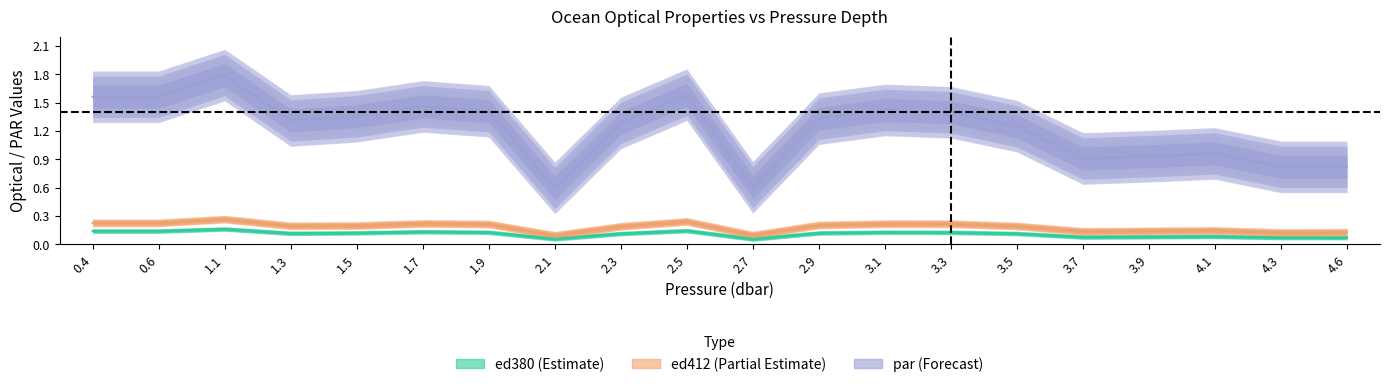

Rank the categories by par value from highest to lowest.

1.1, 2.5, 0.4, 0.6, 1.7, 3.1, 1.9, 3.3, 1.5, 2.9, 1.3, 2.3, 3.5, 4.1, 3.9, 3.7, 4.3, 4.6, 2.7, 2.1